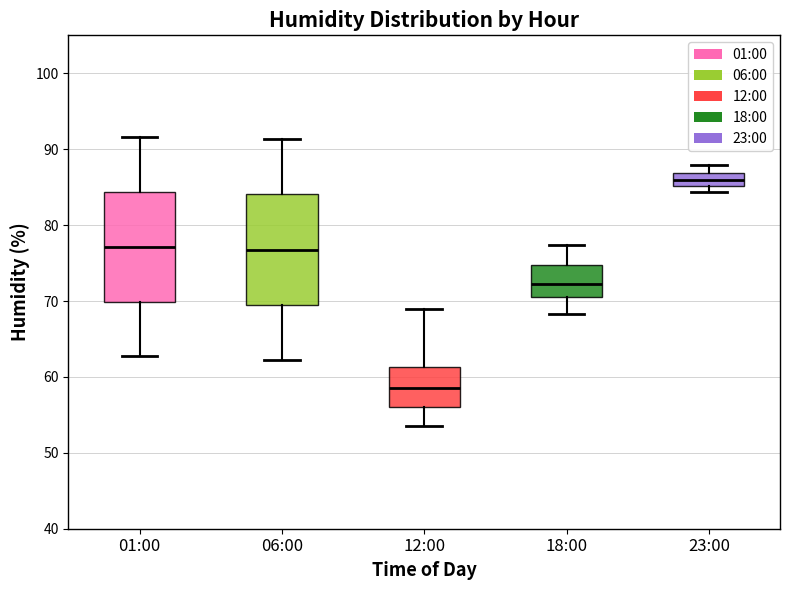

Where is the lower edge of the box for 12:00 on the y-axis? The values are not printed on the chart, so give them approximately, as read against the axis.

56